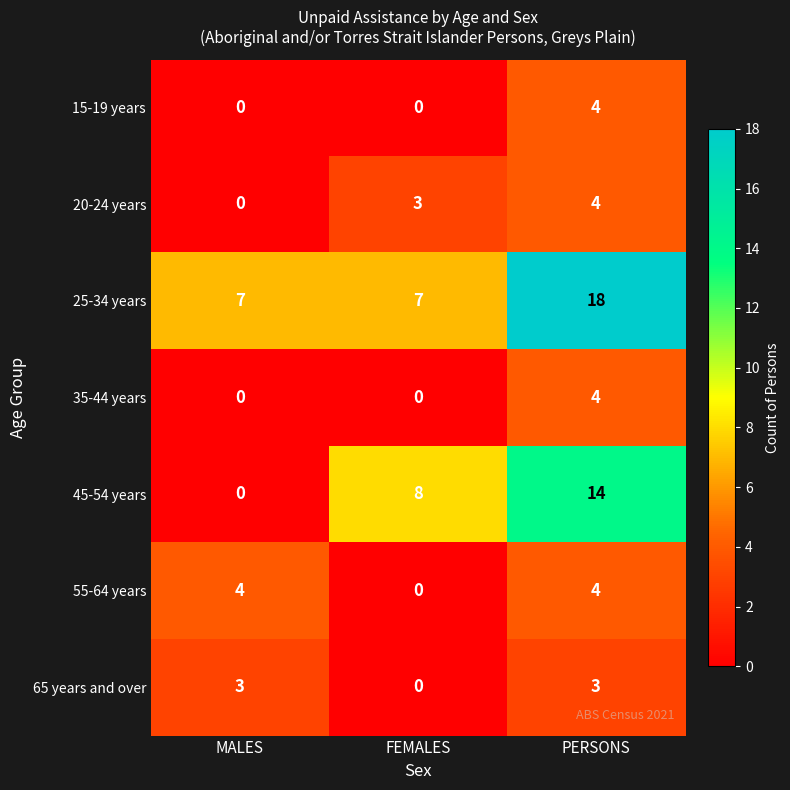

How many distinct data groups are displayed?

7